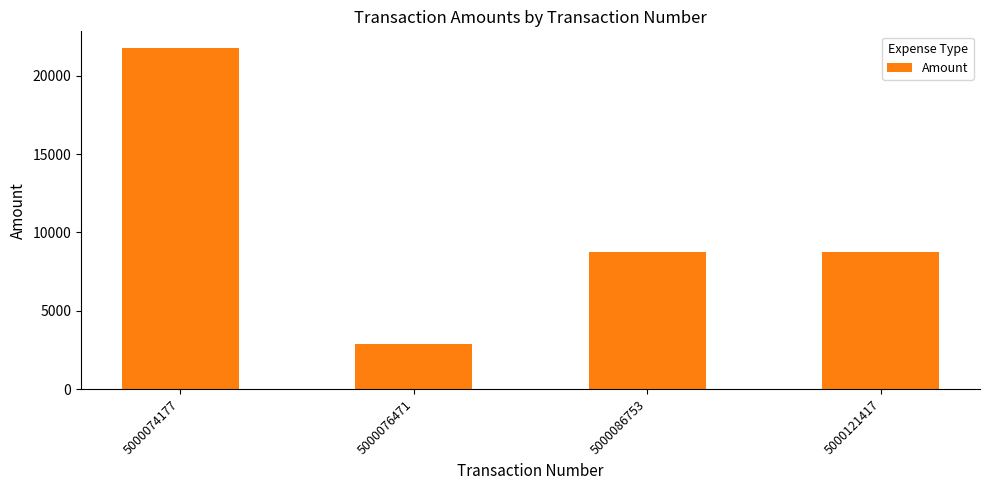

What is the maximum value shown in the chart?

21750